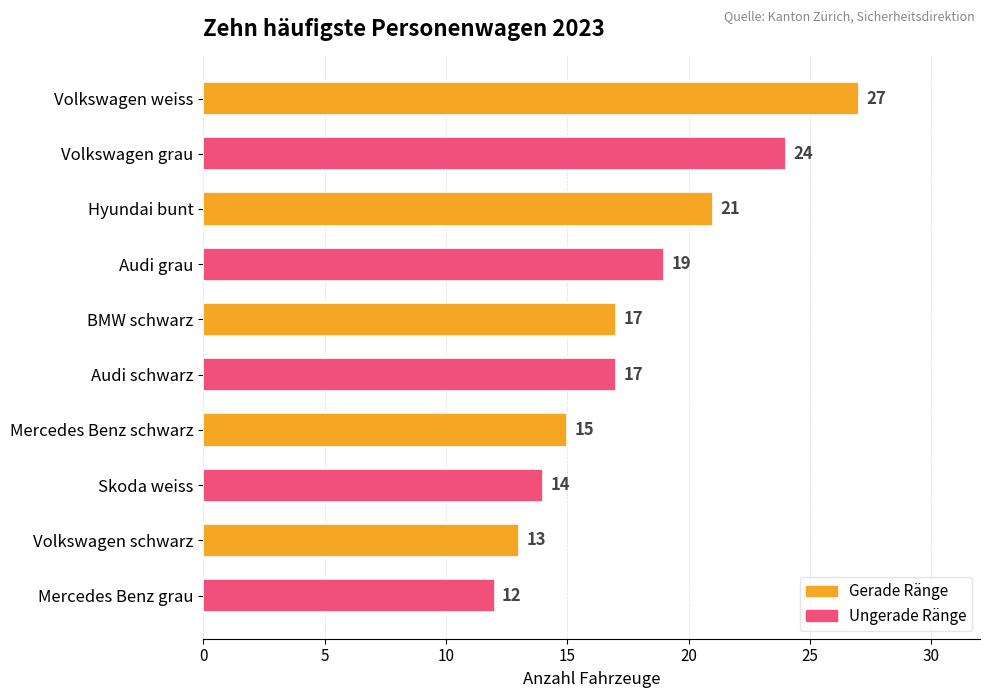

Does the chart contain stacked bars?

No